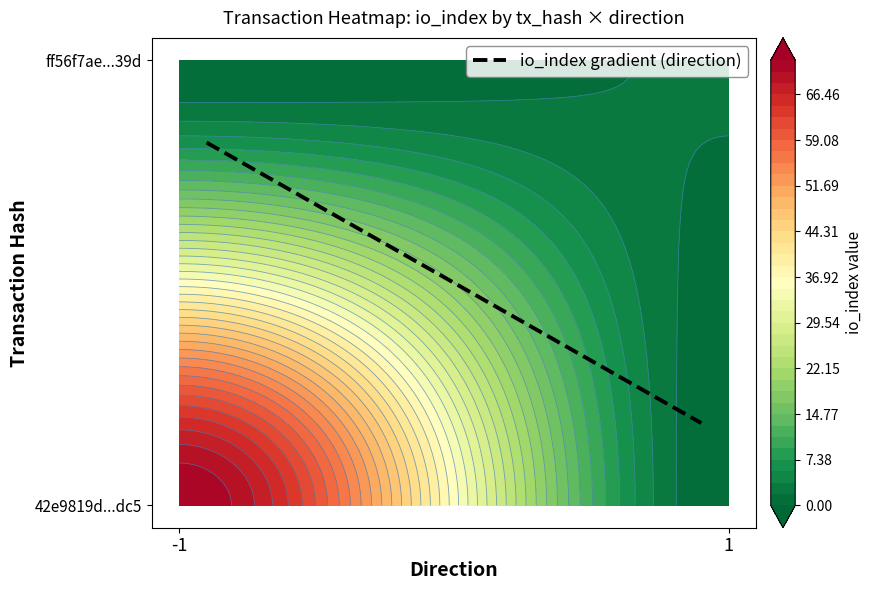

What is the sum of the 42e9819dba3d4ff7481b377e12a2915183c5dc5 values at direction and io_index?

71